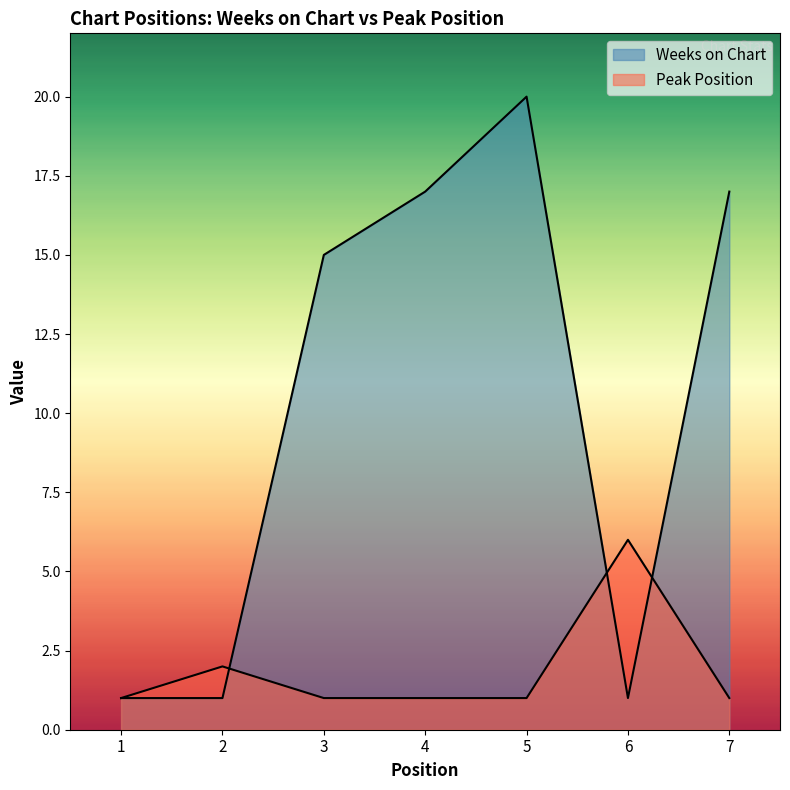

Count the number of categories in the chart.

7